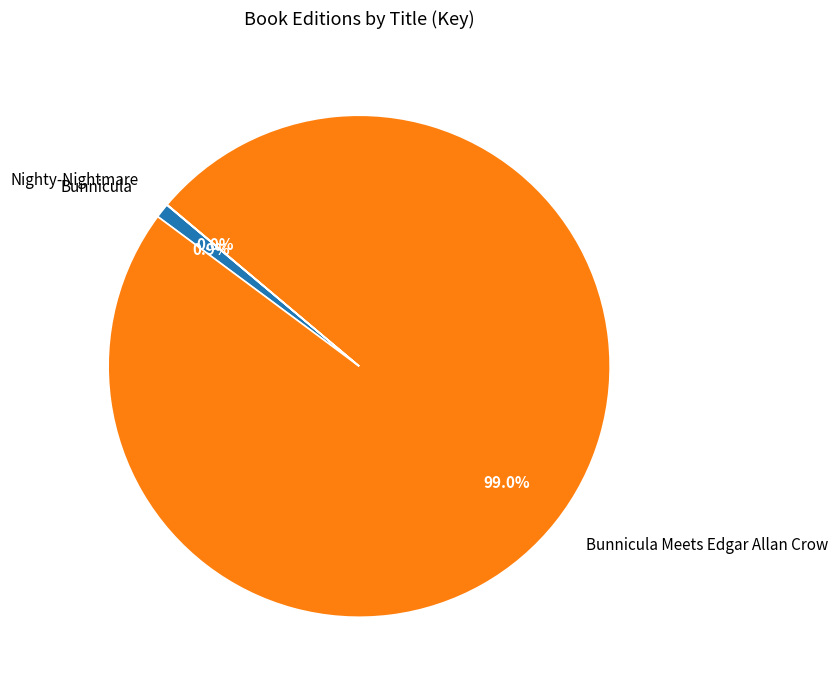

Which has a higher value, Bunnicula Meets Edgar Allan Crow or Bunnicula?

Bunnicula Meets Edgar Allan Crow